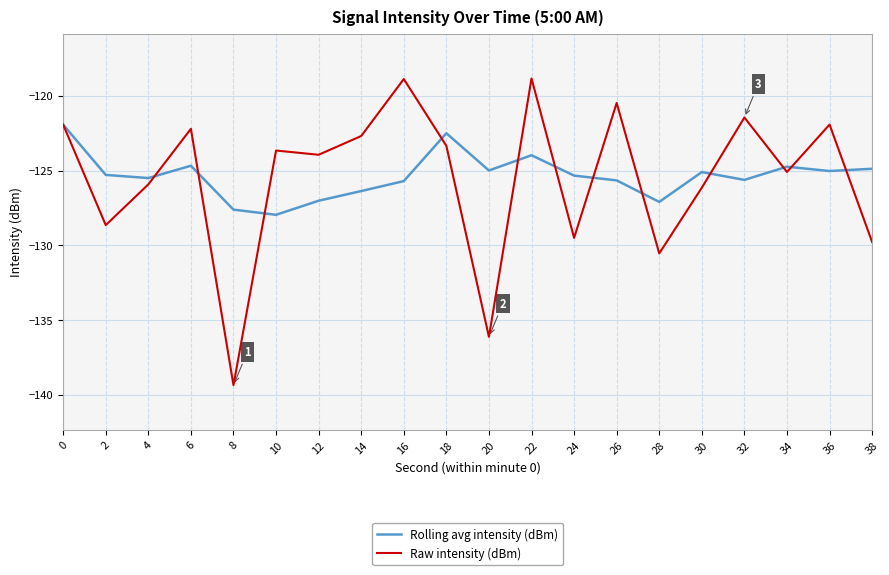

What is the minimum value for Rolling avg intensity (dBm)?

-128.0